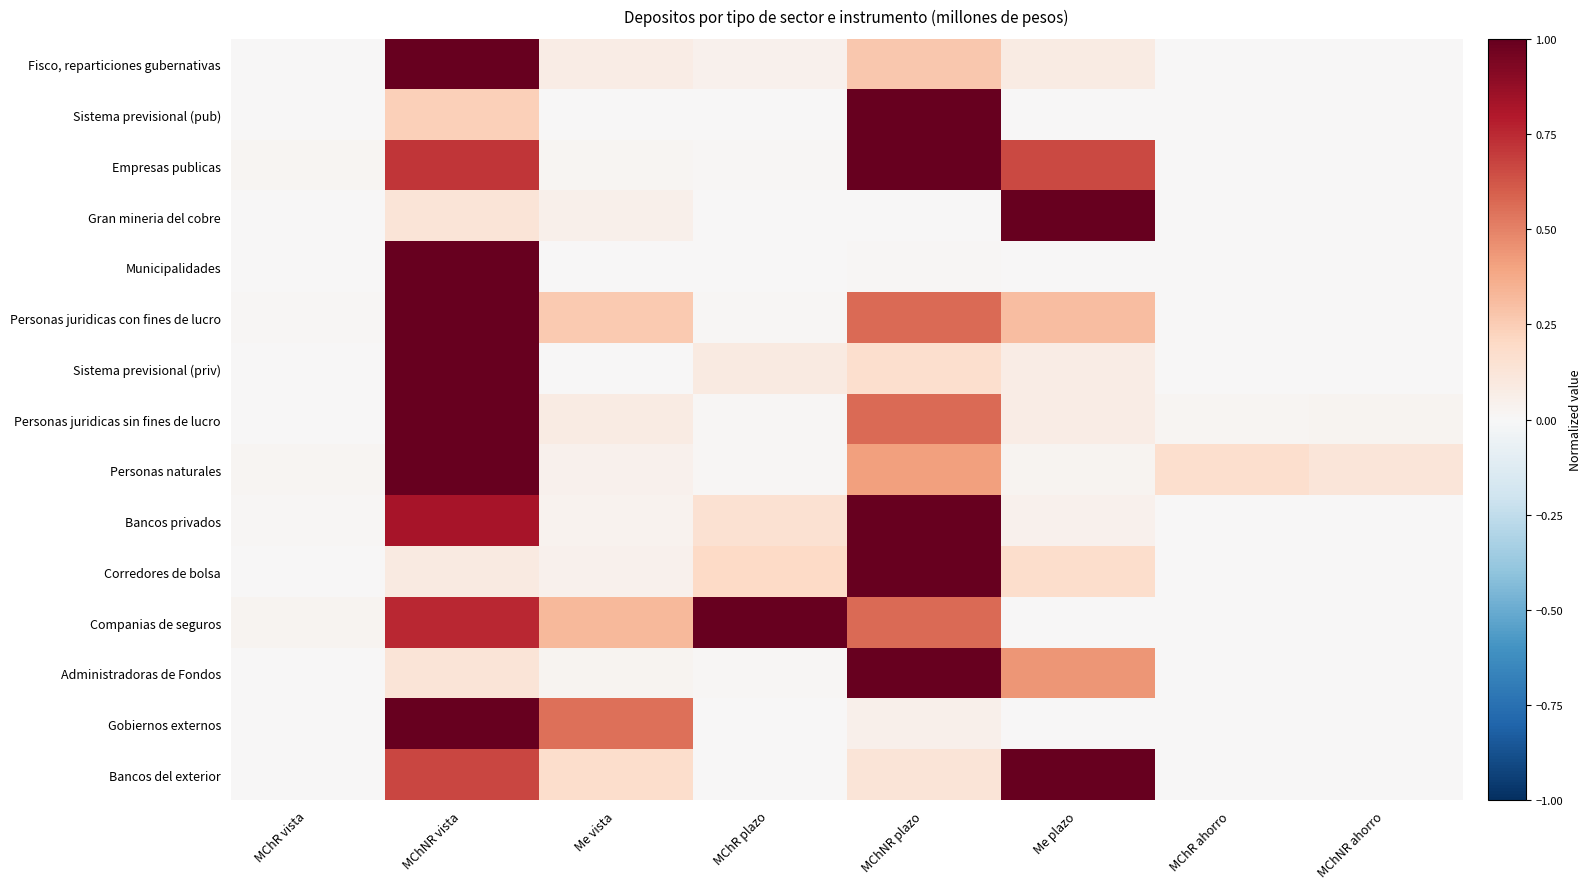

Reading left to right, transcribe all the data shown in this chart.

Fisco, reparticiones gubernativas: MChR vista=0.0	MChNR vista=1.0	Me vista=0.1	MChR plazo=0.0	MChNR plazo=0.3	Me plazo=0.1	MChR ahorro=0.0	MChNR ahorro=0.0
Sistema previsional (pub): MChR vista=0.0	MChNR vista=0.2	Me vista=0.0	MChR plazo=0.0	MChNR plazo=1.0	Me plazo=0.0	MChR ahorro=0.0	MChNR ahorro=0.0
Empresas publicas: MChR vista=0.0	MChNR vista=0.7	Me vista=0.0	MChR plazo=0.0	MChNR plazo=1.0	Me plazo=0.7	MChR ahorro=0.0	MChNR ahorro=0.0
Gran mineria del cobre: MChR vista=0.0	MChNR vista=0.1	Me vista=0.1	MChR plazo=0.0	MChNR plazo=0.0	Me plazo=1.0	MChR ahorro=0.0	MChNR ahorro=0.0
Municipalidades: MChR vista=0.0	MChNR vista=1.0	Me vista=0.0	MChR plazo=0.0	MChNR plazo=0.0	Me plazo=0.0	MChR ahorro=0.0	MChNR ahorro=0.0
Personas juridicas con fines de lucro: MChR vista=0.0	MChNR vista=1.0	Me vista=0.3	MChR plazo=0.0	MChNR plazo=0.6	Me plazo=0.3	MChR ahorro=0.0	MChNR ahorro=0.0
Sistema previsional (priv): MChR vista=0.0	MChNR vista=1.0	Me vista=0.0	MChR plazo=0.1	MChNR plazo=0.2	Me plazo=0.1	MChR ahorro=0.0	MChNR ahorro=0.0
Personas juridicas sin fines de lucro: MChR vista=0.0	MChNR vista=1.0	Me vista=0.1	MChR plazo=0.0	MChNR plazo=0.6	Me plazo=0.1	MChR ahorro=0.0	MChNR ahorro=0.0
Personas naturales: MChR vista=0.0	MChNR vista=1.0	Me vista=0.0	MChR plazo=0.0	MChNR plazo=0.4	Me plazo=0.0	MChR ahorro=0.2	MChNR ahorro=0.1
Bancos privados: MChR vista=0.0	MChNR vista=0.8	Me vista=0.0	MChR plazo=0.1	MChNR plazo=1.0	Me plazo=0.0	MChR ahorro=0.0	MChNR ahorro=0.0
Corredores de bolsa: MChR vista=0.0	MChNR vista=0.1	Me vista=0.0	MChR plazo=0.2	MChNR plazo=1.0	Me plazo=0.2	MChR ahorro=0.0	MChNR ahorro=0.0
Companias de seguros: MChR vista=0.0	MChNR vista=0.8	Me vista=0.3	MChR plazo=1.0	MChNR plazo=0.6	Me plazo=0.0	MChR ahorro=0.0	MChNR ahorro=0.0
Administradoras de Fondos: MChR vista=0.0	MChNR vista=0.1	Me vista=0.0	MChR plazo=0.0	MChNR plazo=1.0	Me plazo=0.4	MChR ahorro=0.0	MChNR ahorro=0.0
Gobiernos externos: MChR vista=0.0	MChNR vista=1.0	Me vista=0.6	MChR plazo=0.0	MChNR plazo=0.0	Me plazo=0.0	MChR ahorro=0.0	MChNR ahorro=0.0
Bancos del exterior: MChR vista=0.0	MChNR vista=0.7	Me vista=0.2	MChR plazo=0.0	MChNR plazo=0.1	Me plazo=1.0	MChR ahorro=0.0	MChNR ahorro=0.0